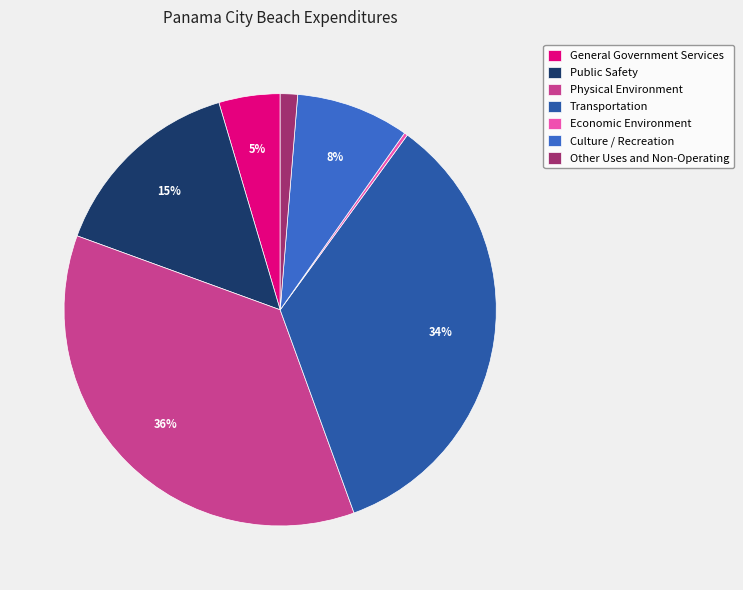

Which category has the biggest portion of the pie?

Physical Environment